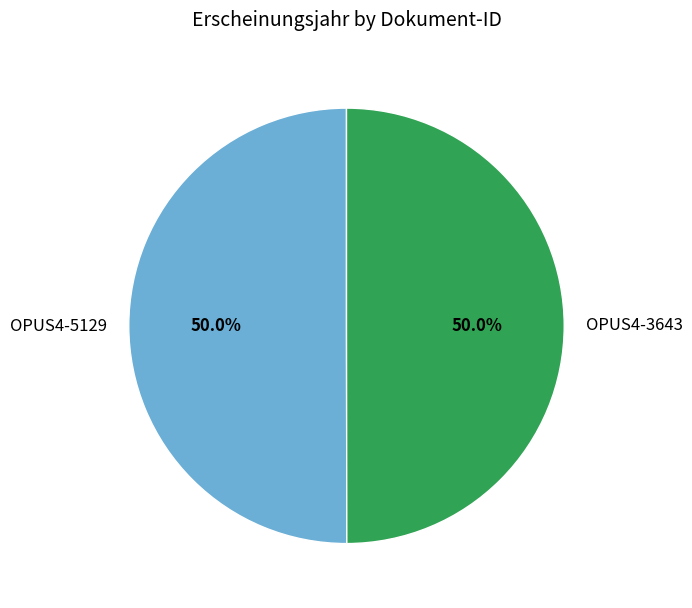

Combined, do OPUS4-5129 and OPUS4-3643 account for over 50%?

Yes